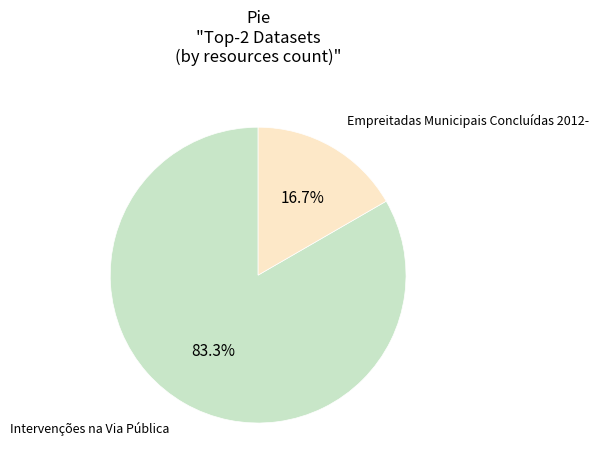

Is there a majority slice in this chart?

Yes